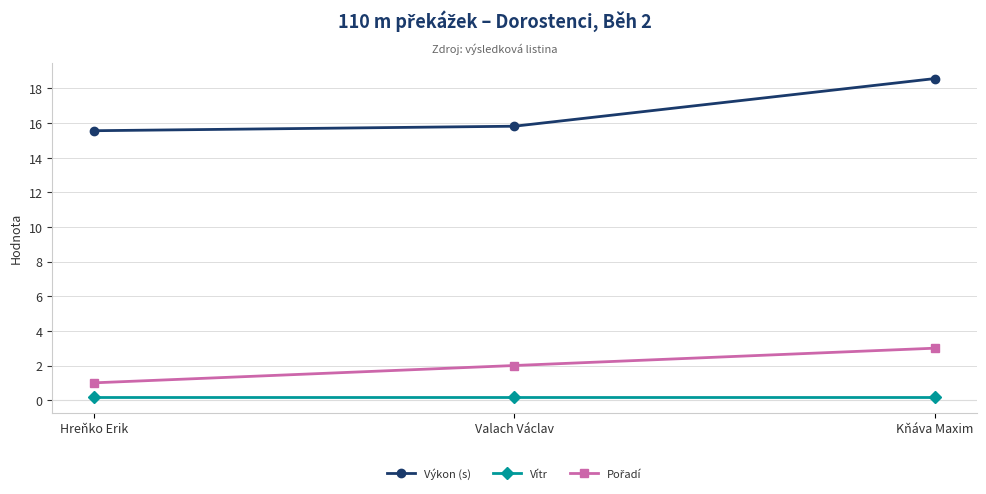

Is it true that Výkon (s) equals 24.7 at Kňáva Maxim?

False